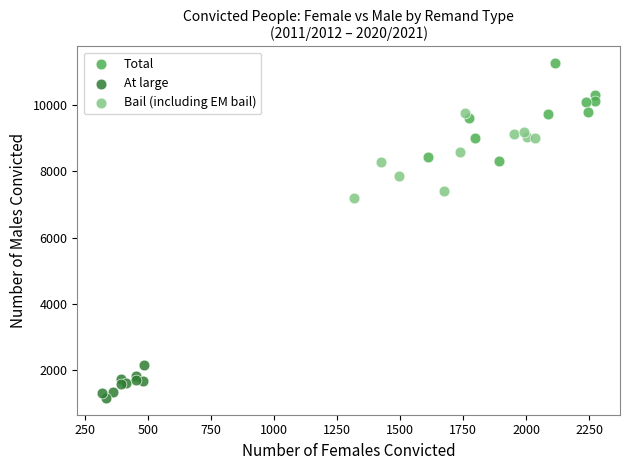

Which series reaches the minimum Y coordinate?

At large